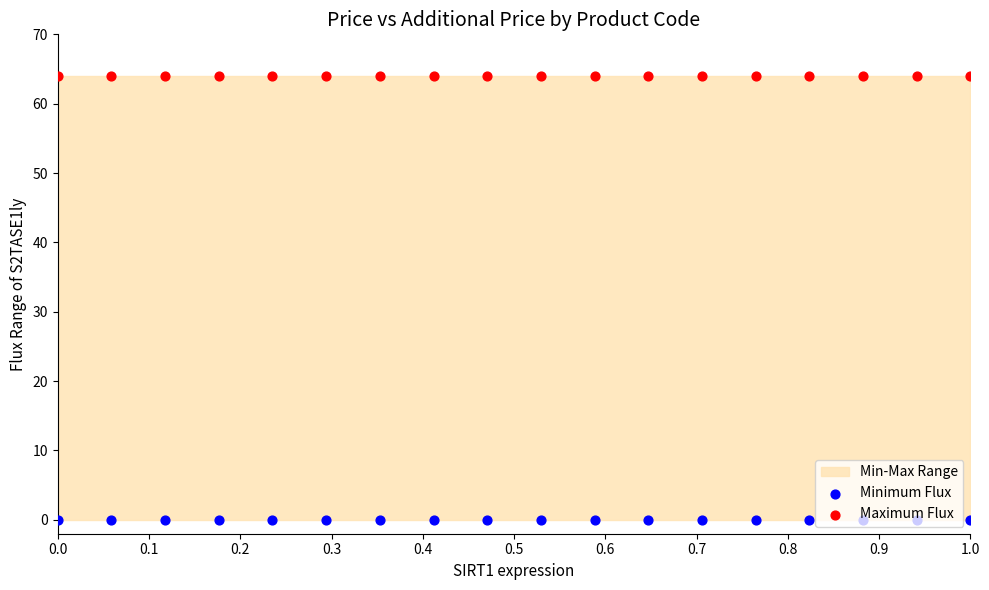

Is the value of Maximum Flux at 11 greater than the value of Minimum Flux at 0.9?

Yes